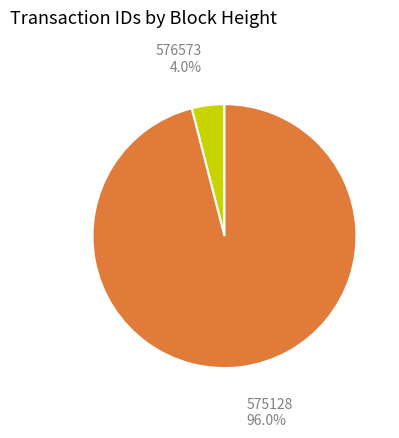

To the nearest percent, what is the combined percentage of 576573 and 575128?

100%